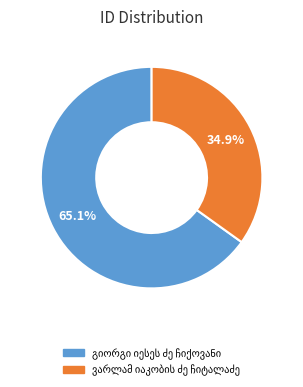

Is there any slice that represents more than half of the pie?

Yes